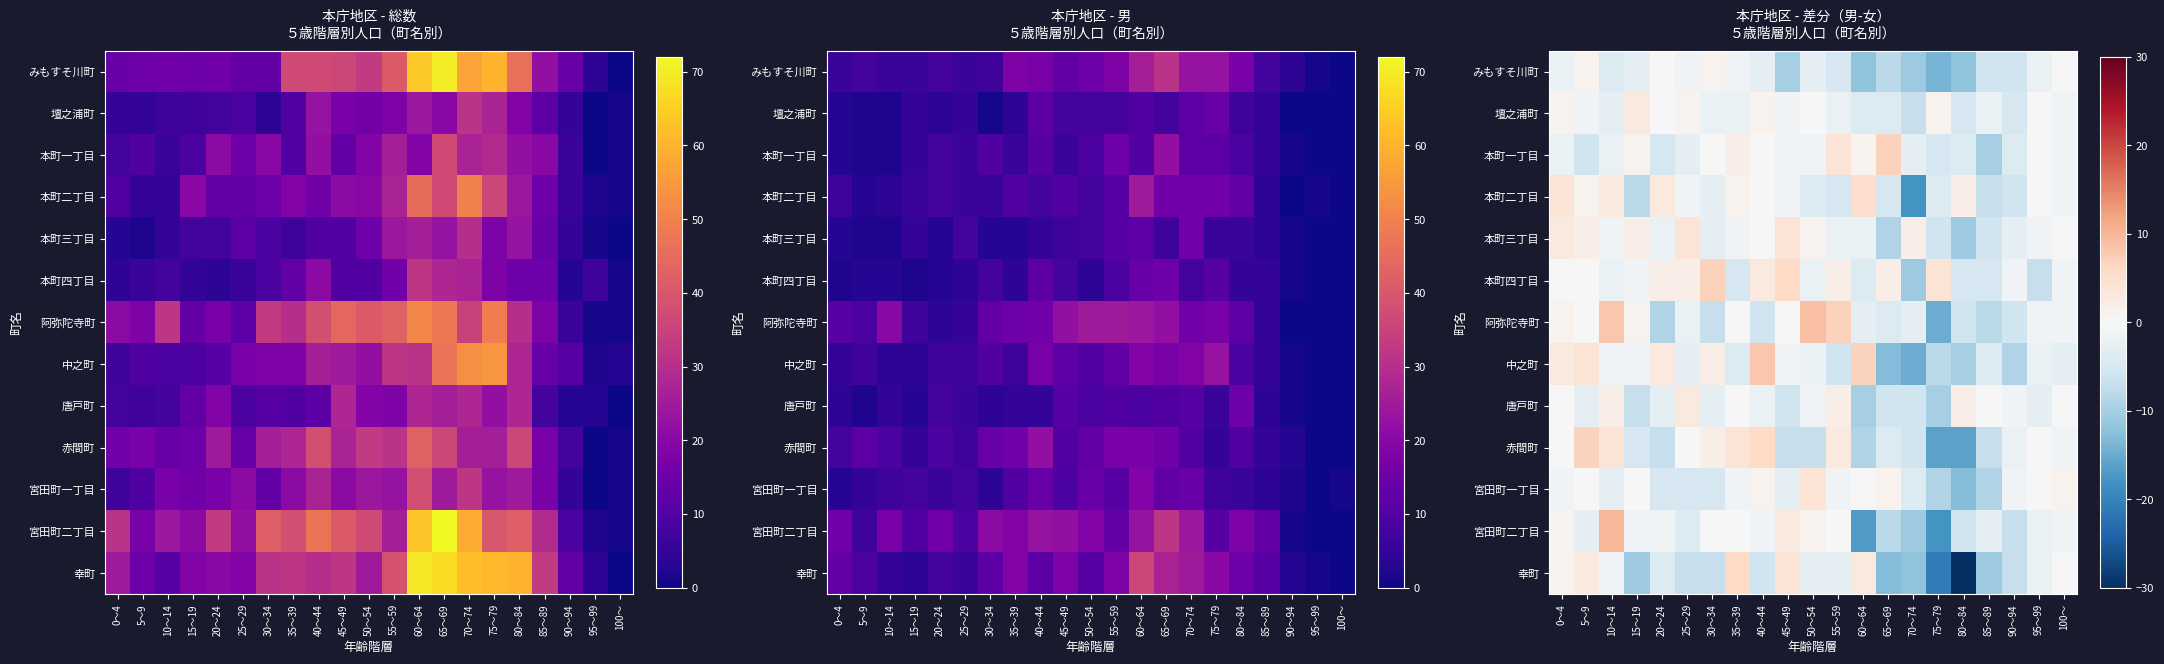

What is the difference between the 唐戸町 values at 90～94 and 15～19?

6